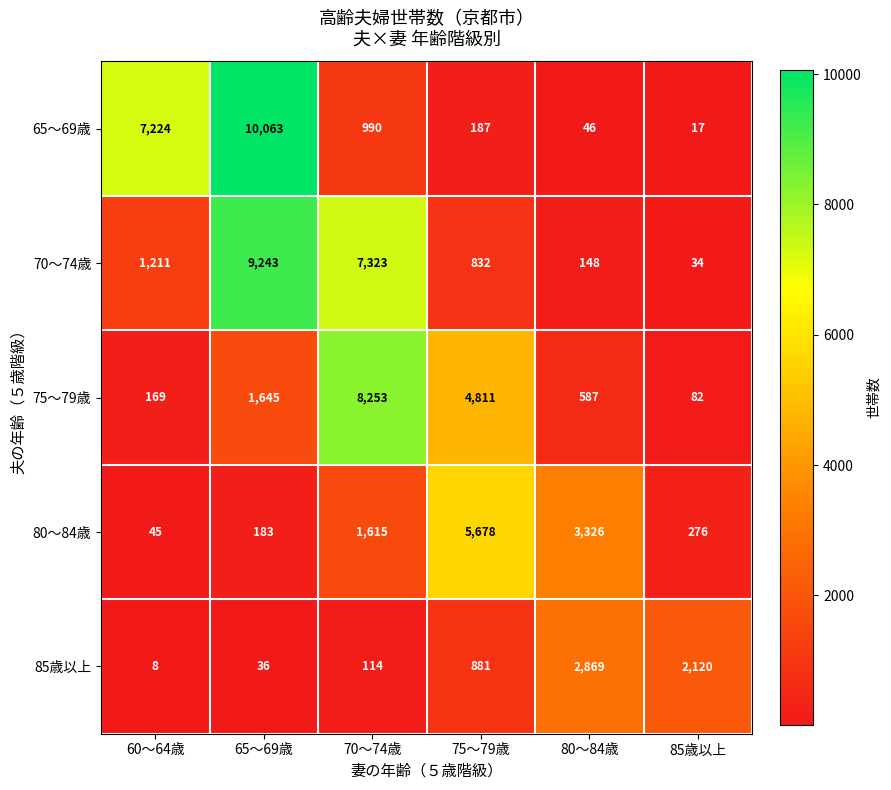

Reading left to right, transcribe all the data shown in this chart.

65～69歳: 60～64歳=7224	65～69歳=10063	70～74歳=990	75～79歳=187	80～84歳=46	85歳以上=17
70～74歳: 60～64歳=1211	65～69歳=9243	70～74歳=7323	75～79歳=832	80～84歳=148	85歳以上=34
75～79歳: 60～64歳=169	65～69歳=1645	70～74歳=8253	75～79歳=4811	80～84歳=587	85歳以上=82
80～84歳: 60～64歳=45	65～69歳=183	70～74歳=1615	75～79歳=5678	80～84歳=3326	85歳以上=276
85歳以上: 60～64歳=8	65～69歳=36	70～74歳=114	75～79歳=881	80～84歳=2869	85歳以上=2120